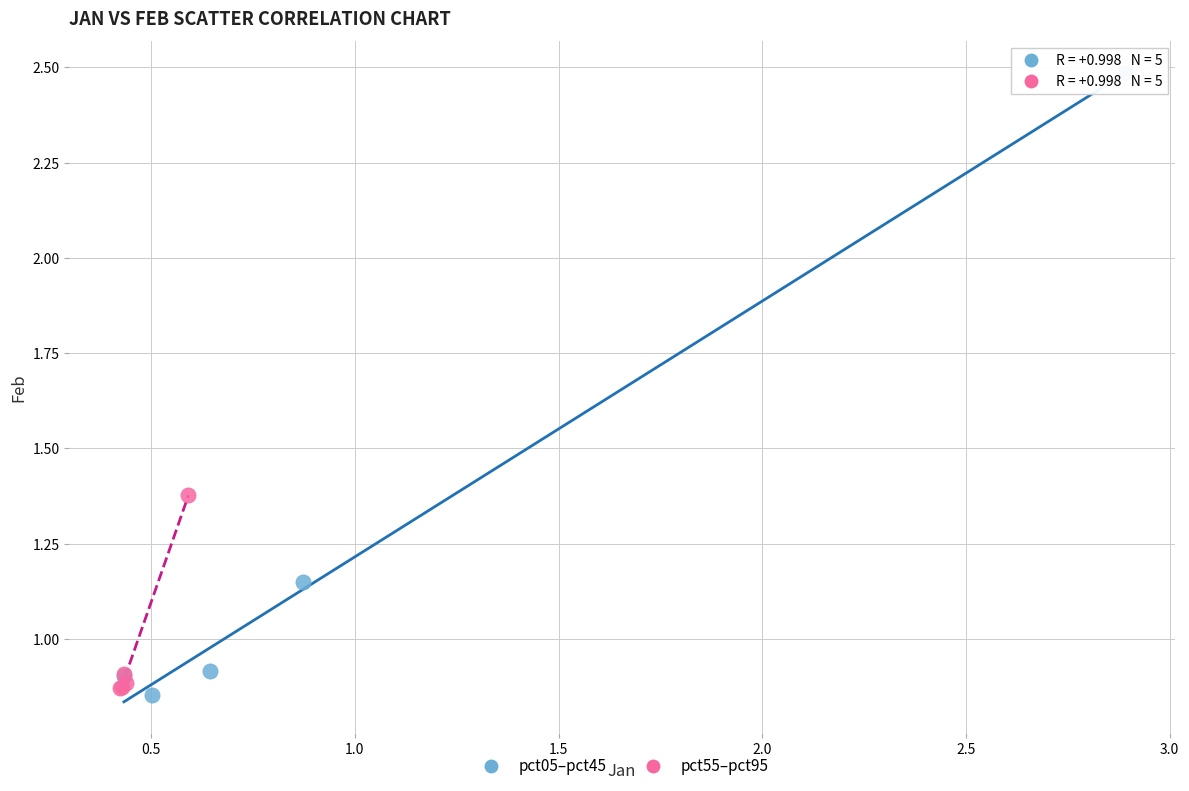

Which series contains the highest Y value?

pct05–pct45